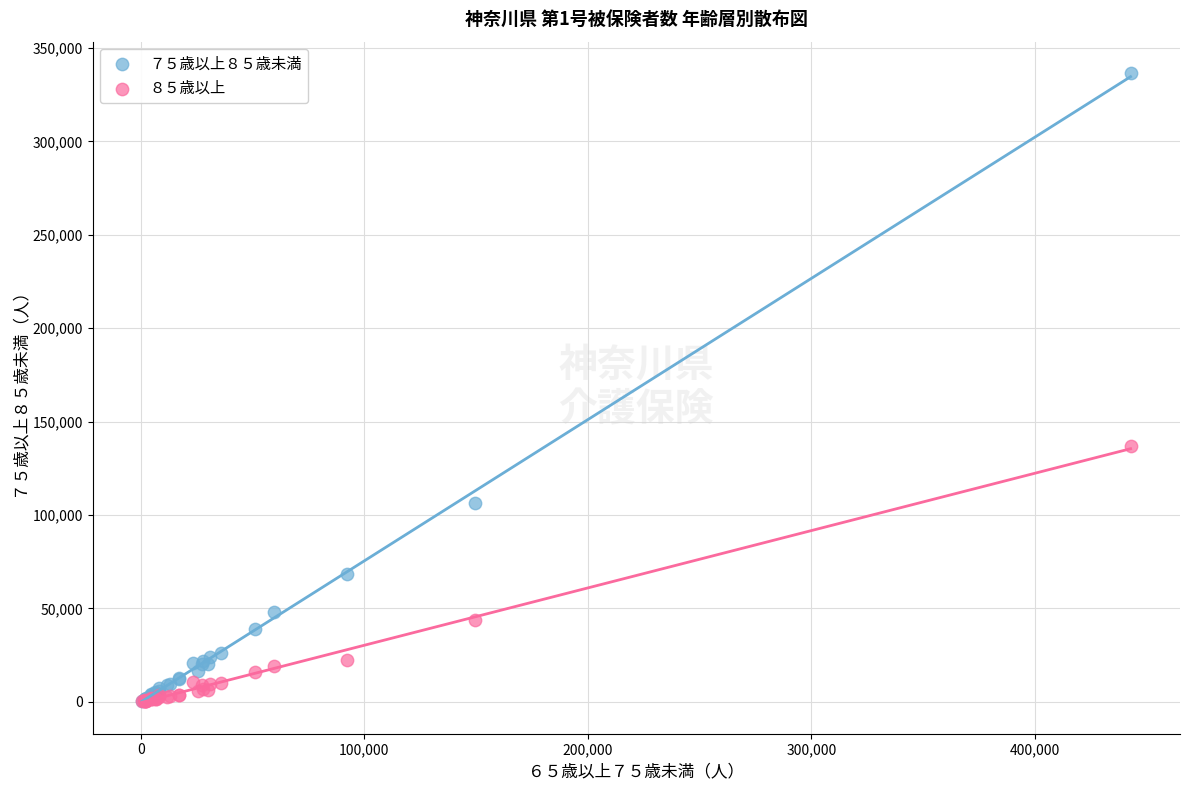

Across all series, what Y value is closest to 168361?

137083